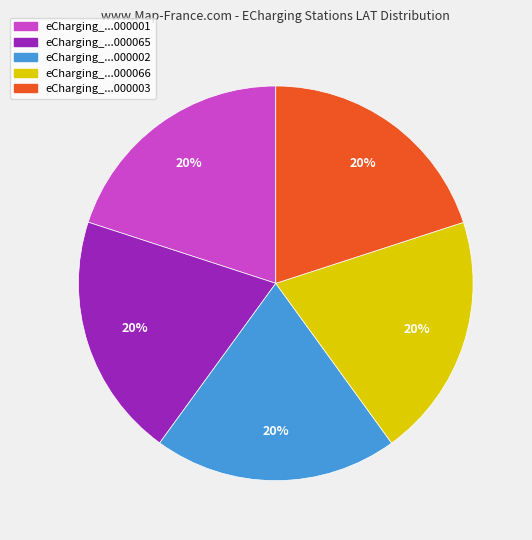

Is there any slice that represents more than half of the pie?

No